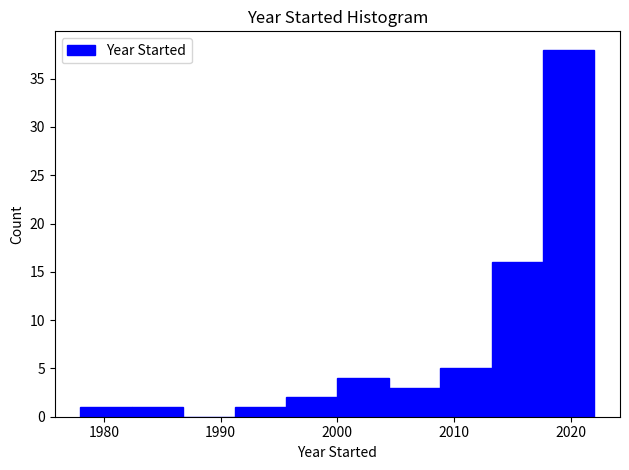

Which range on the x-axis has the tallest bar?

2017.6 to 2022.0